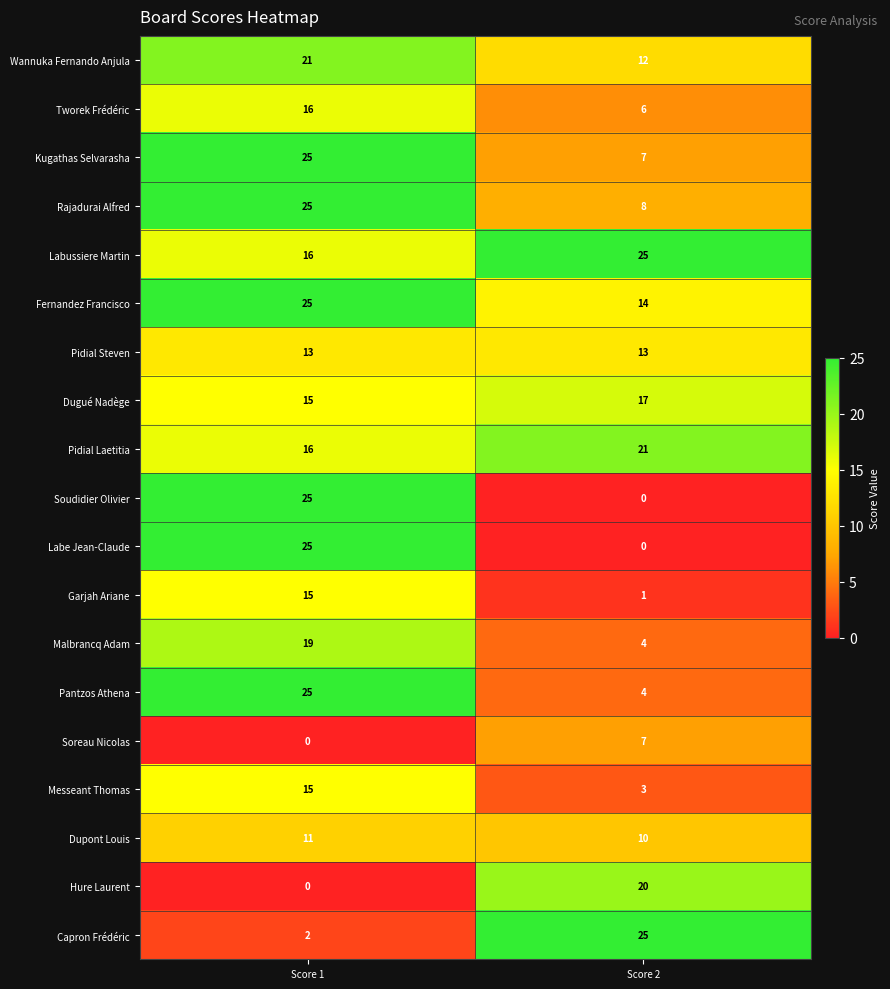

Rank the categories by Rajadurai Alfred value from lowest to highest.

Score 2, Score 1